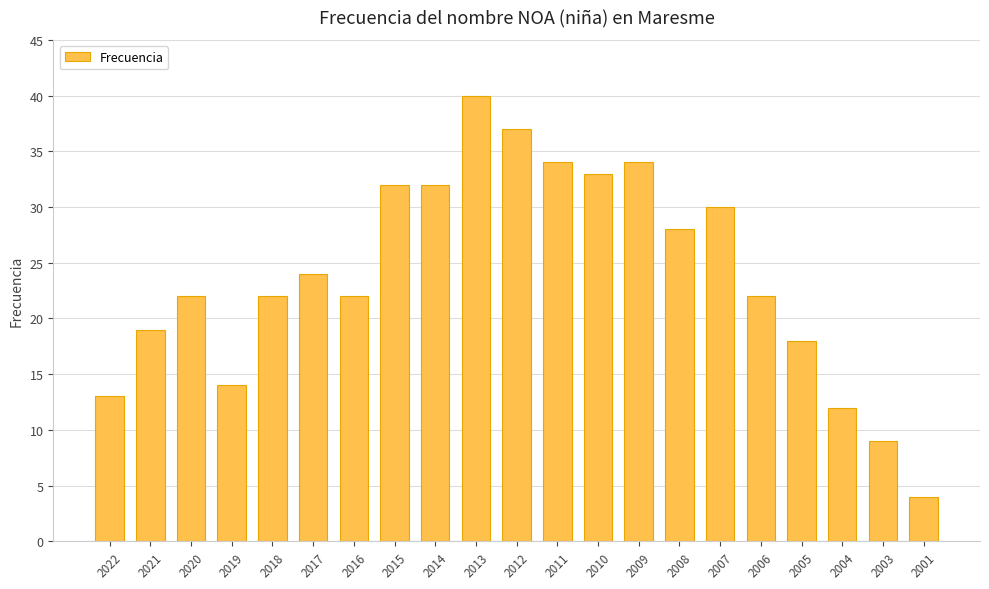

What value does the data have at 2005?

18